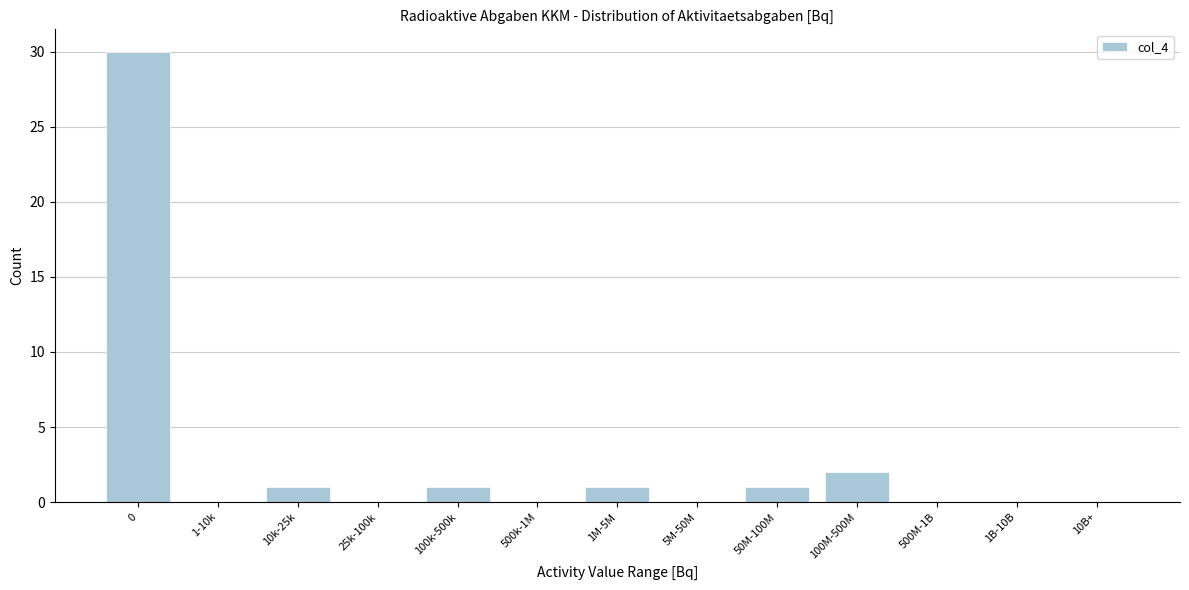

Reading right to left, transcribe all the data shown in this chart.

10B+=0	1B-10B=0	500M-1B=0	100M-500M=2	50M-100M=1	5M-50M=0	1M-5M=1	500k-1M=0	100k-500k=1	25k-100k=0	10k-25k=1	1-10k=0	0=30